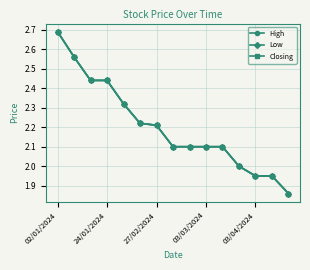

True or false: Low and Closing cross at least once.

False